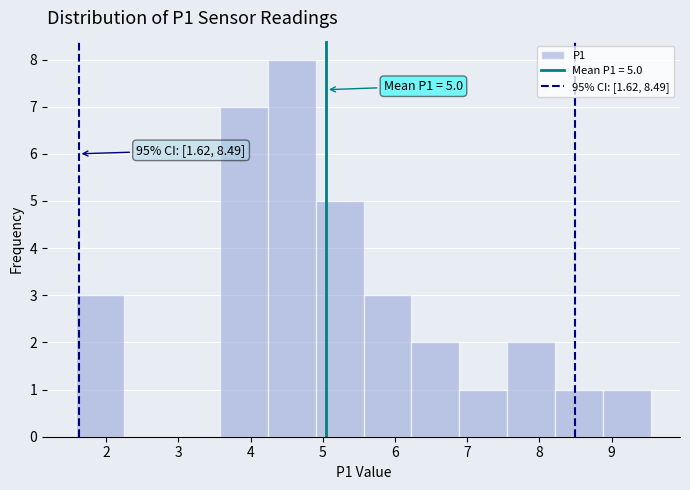

Over which range of the x-axis is the bar tallest?

4.2 to 4.9